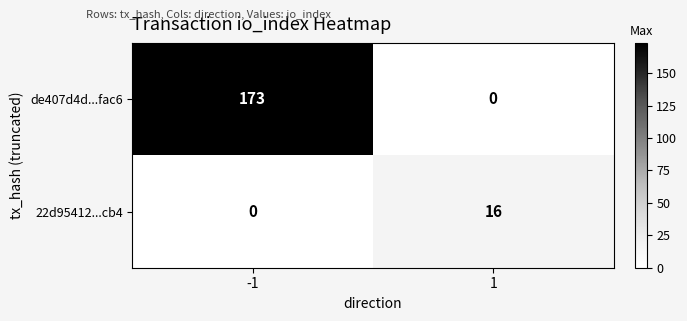

Which series changed the most between -1 and 1?

de407d4d...fac6